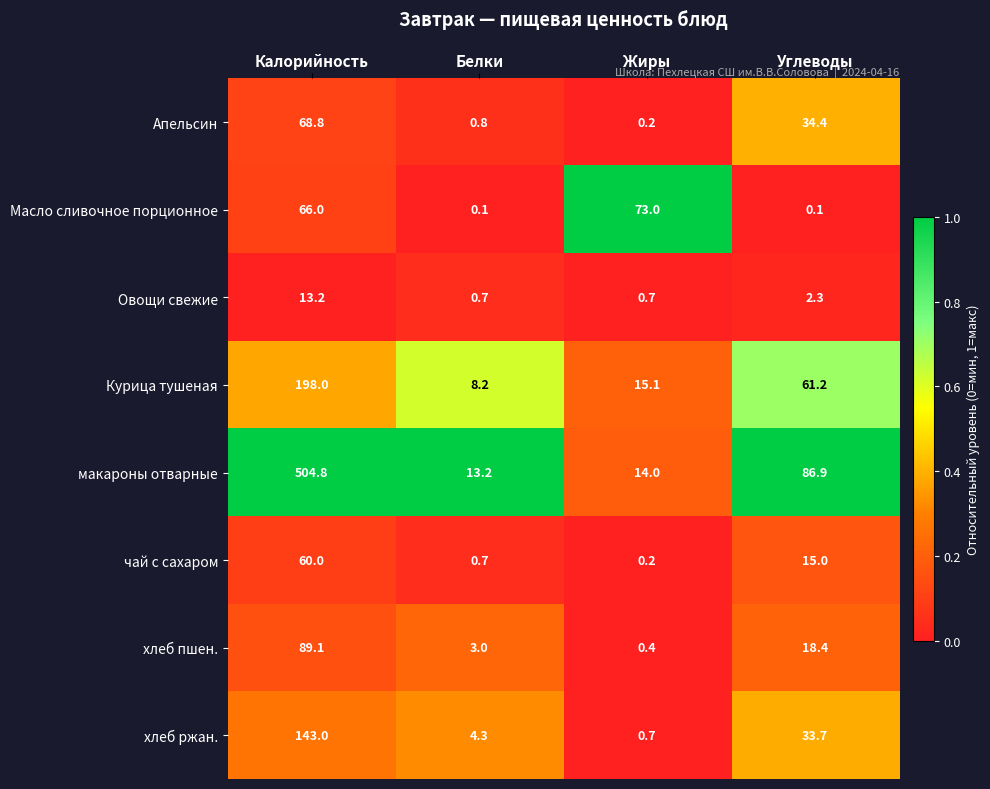

What is the difference between the макароны отварные values at Калорийность and Жиры?

490.8